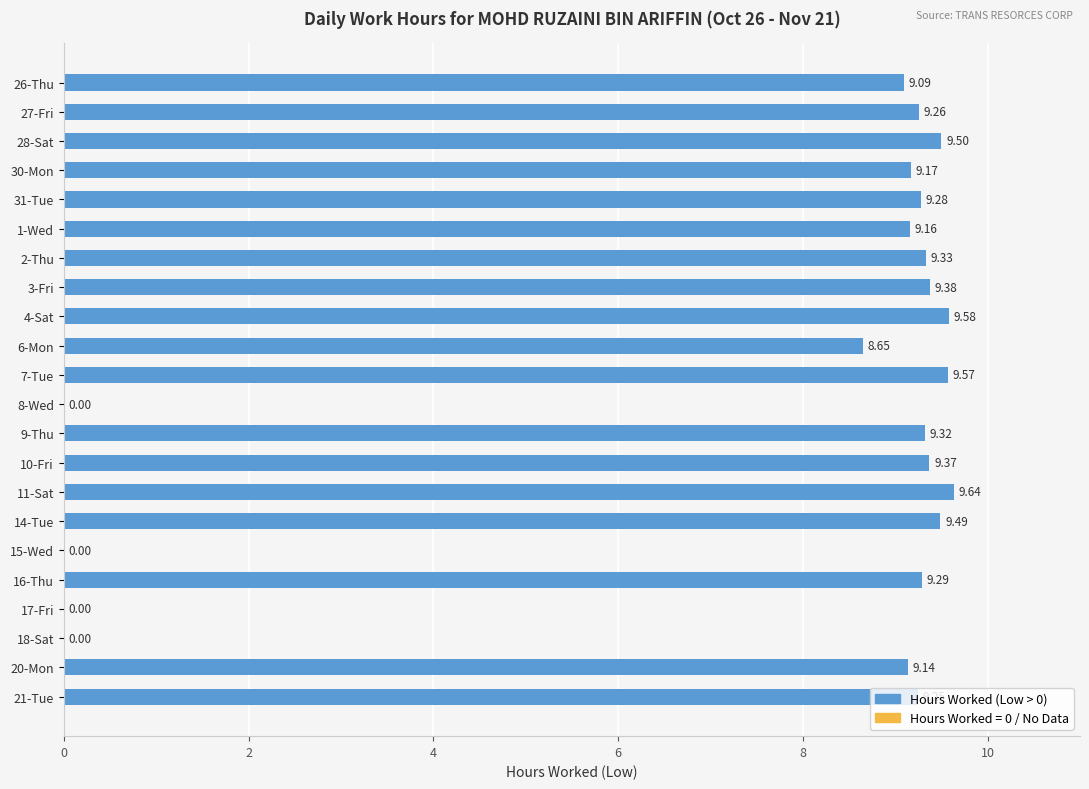

What is the sum of all values?

167.5